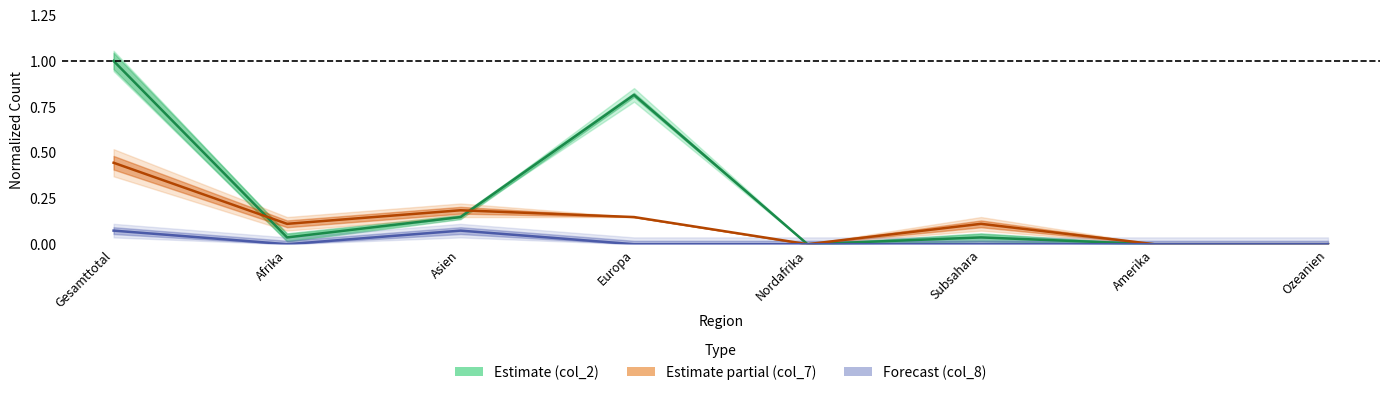

What is the difference between the maximum and second lowest values in the col_7 (Asylgewährungen) series?

0.4